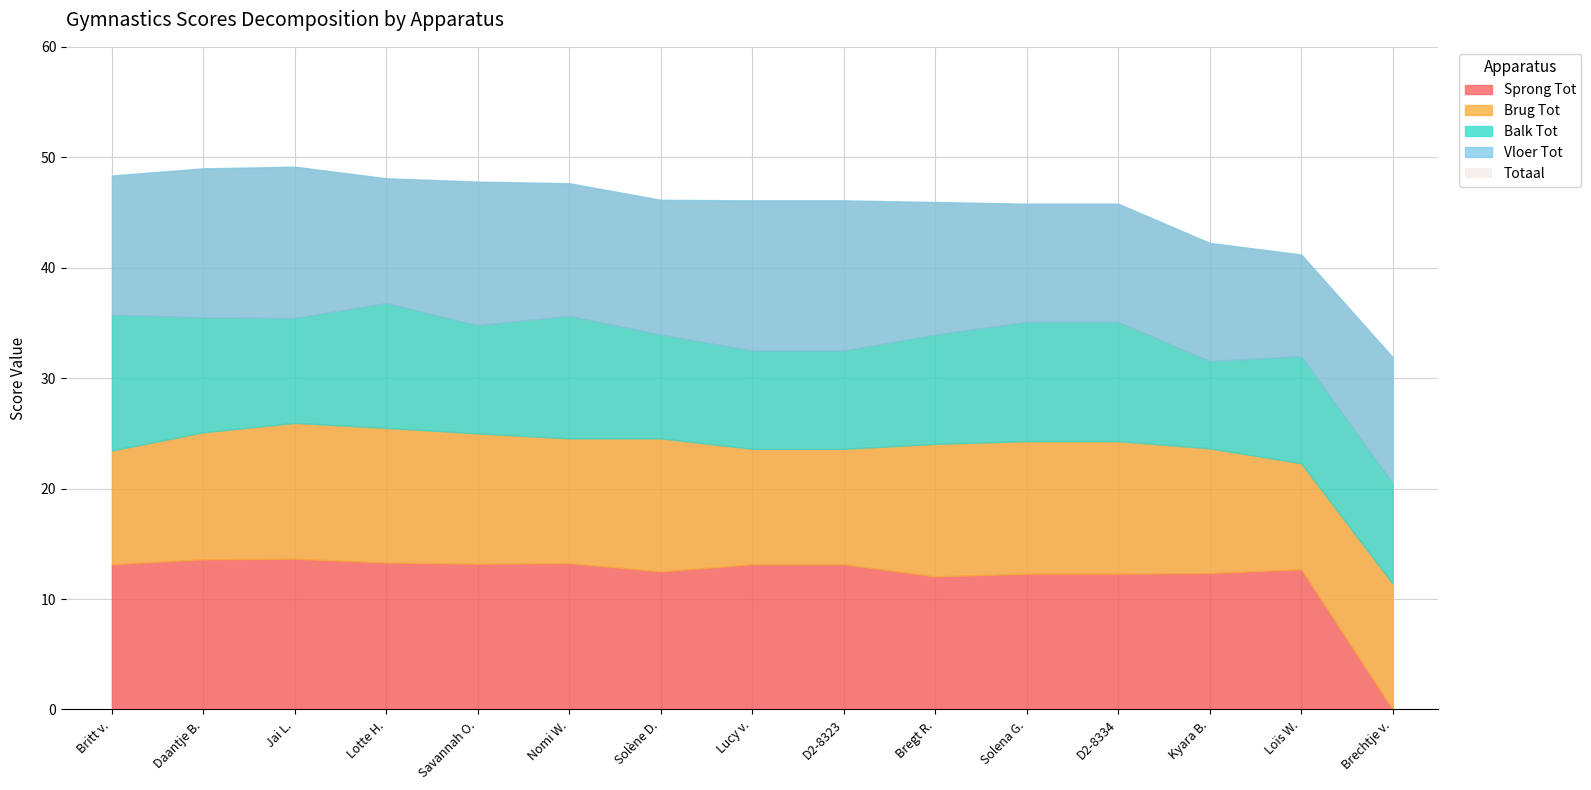

At which label does Brug Tot reach its peak?

Jai Li Tan